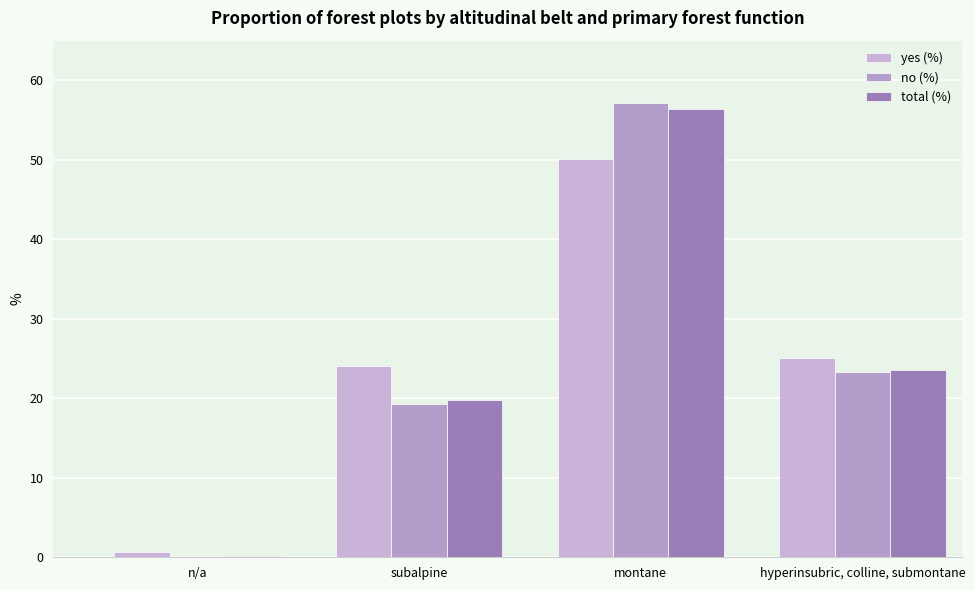

Reading right to left, what are all the values shown in this chart?

yes (%): hyperinsubric, colline, submontane=25.1	montane=50.1	subalpine=24.1	n/a=0.7
no (%): hyperinsubric, colline, submontane=23.3	montane=57.2	subalpine=19.3	n/a=0.2
total (%): hyperinsubric, colline, submontane=23.6	montane=56.4	subalpine=19.8	n/a=0.2